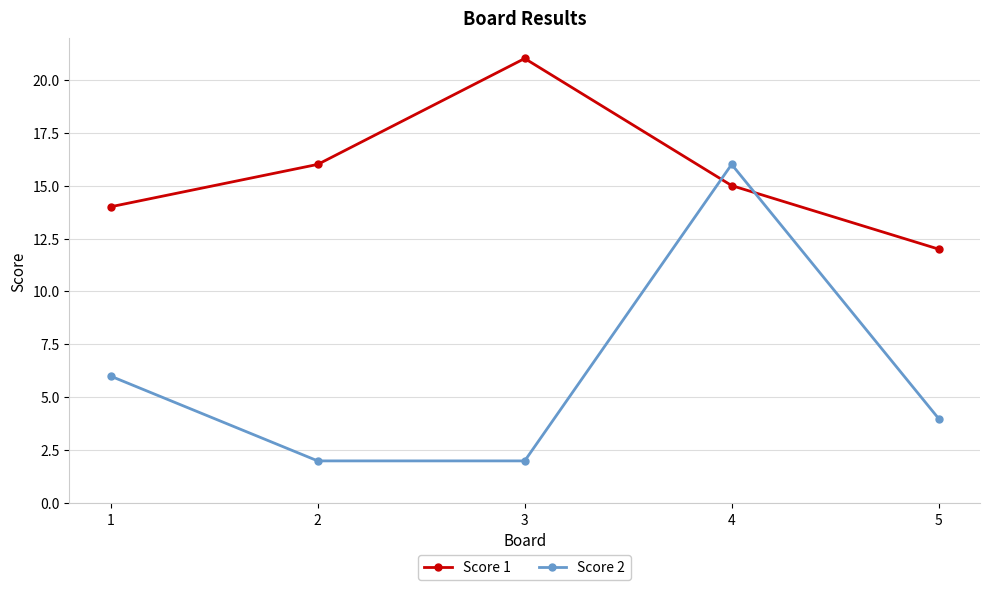

What is the spread (max minus min) of values at 4?

1